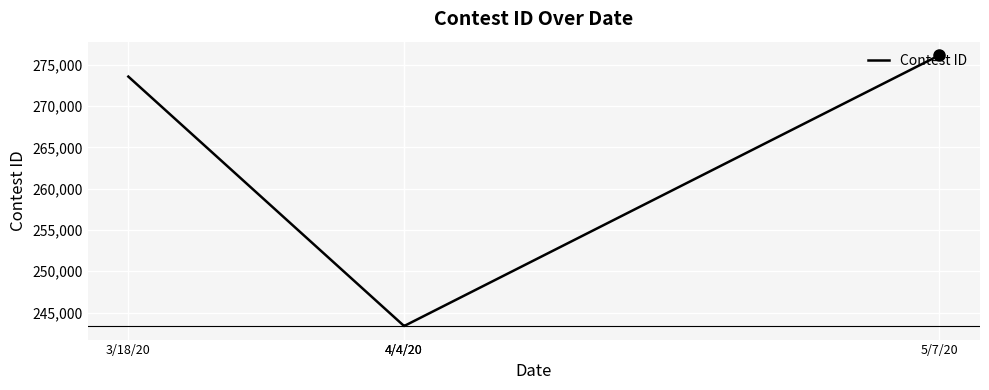

What is the difference between the maximum and minimum values?

32771